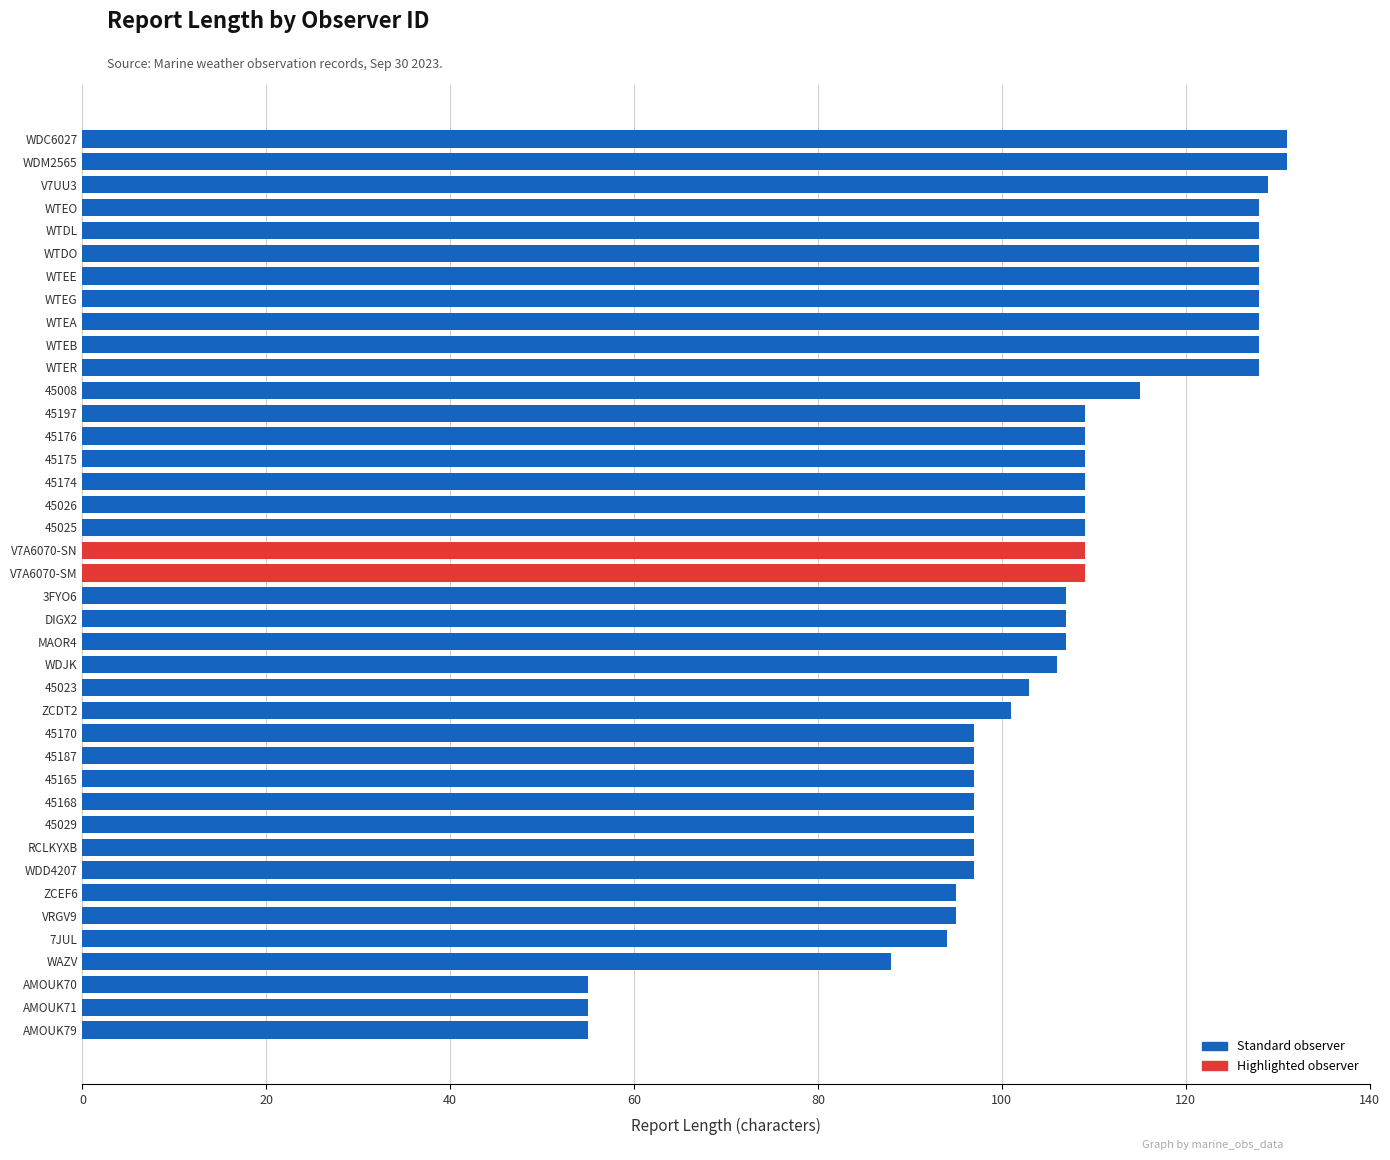

What is the ratio of the value at V7UU3 to the value at 45023?

1.3